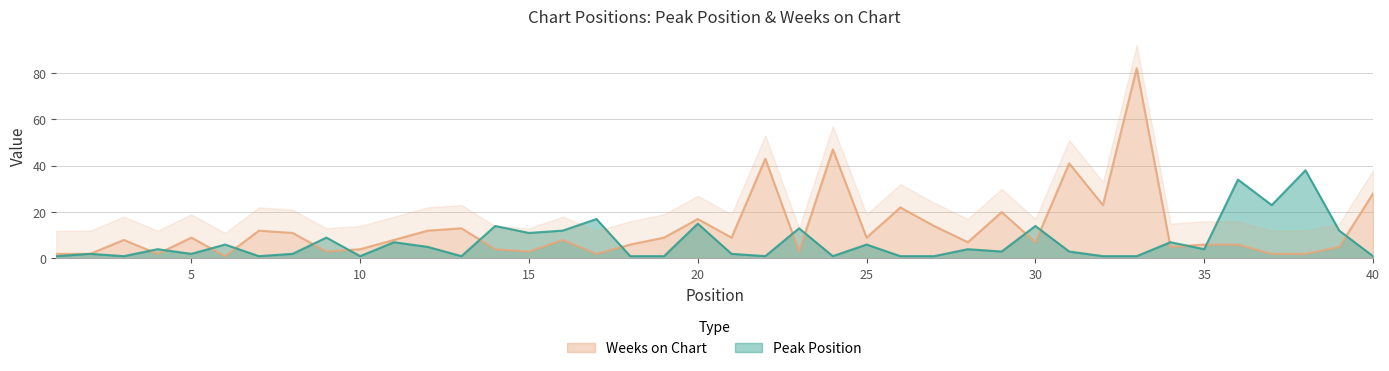

At how many categories does at least one series exceed 61?

1